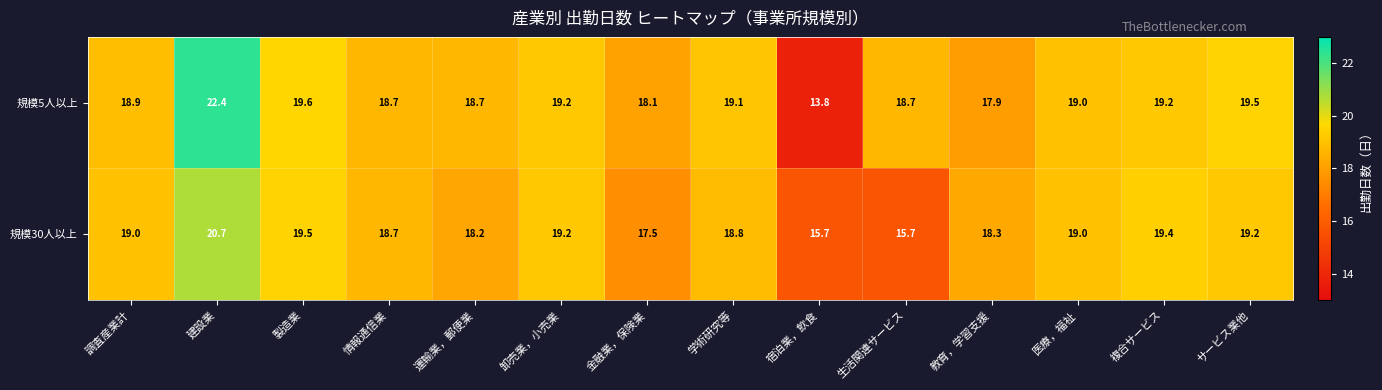

At which category is the sum across all series the highest?

建設業